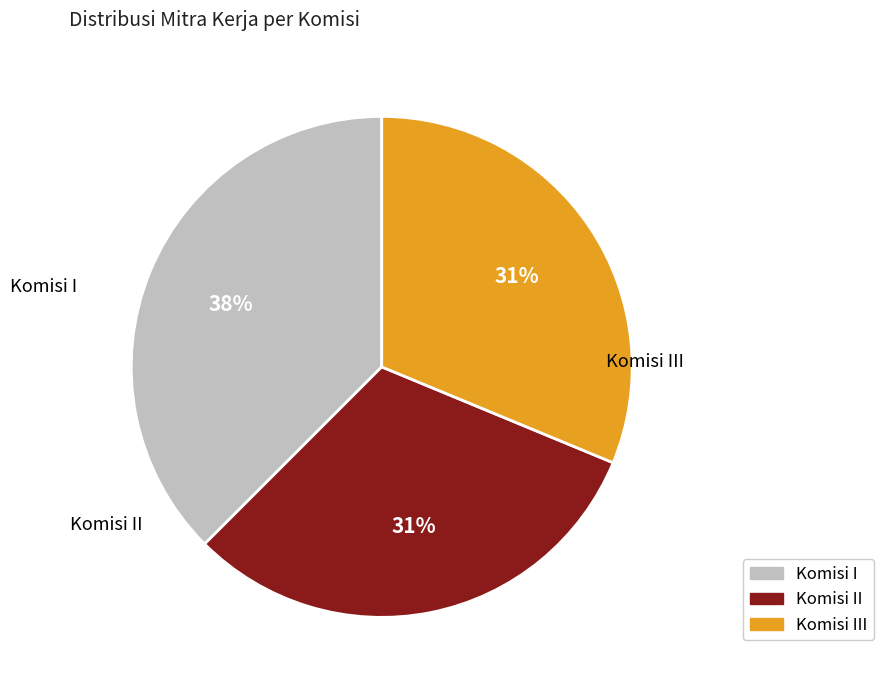

Count the number of slices in the pie.

3